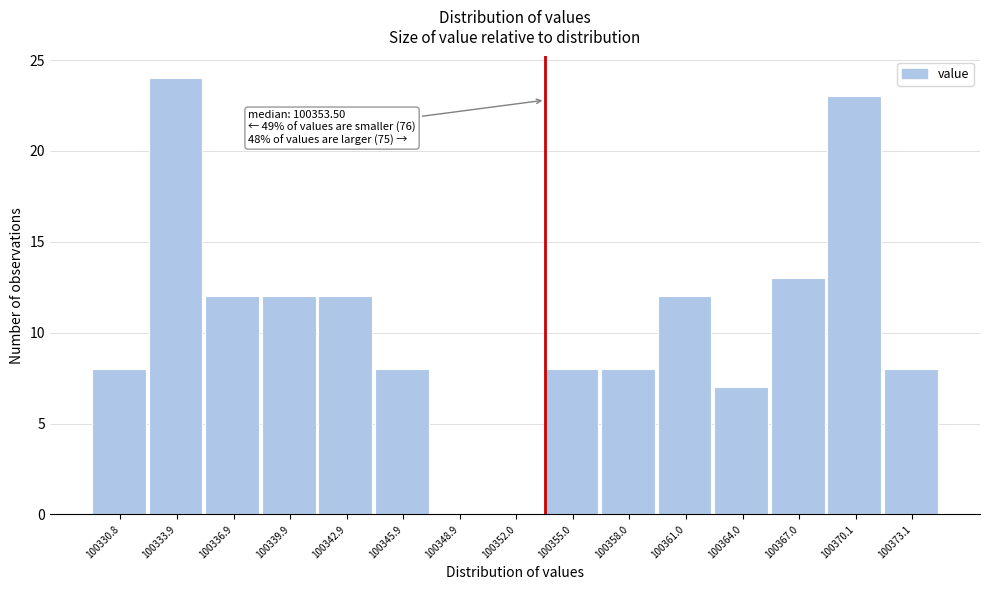

Which range on the x-axis has the tallest bar?

100332.5 to 100335.5